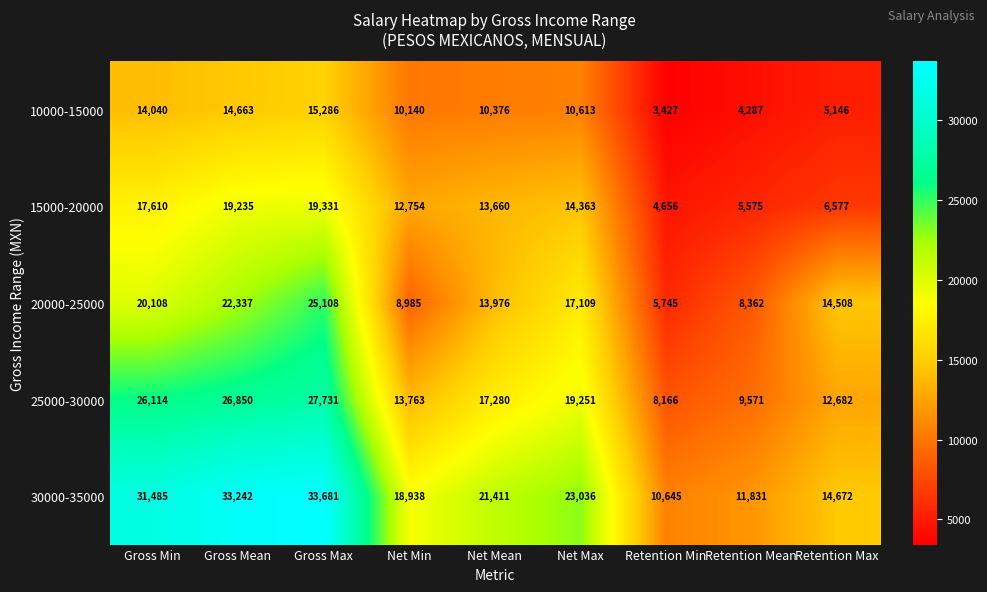

Count the number of categories in the chart.

9